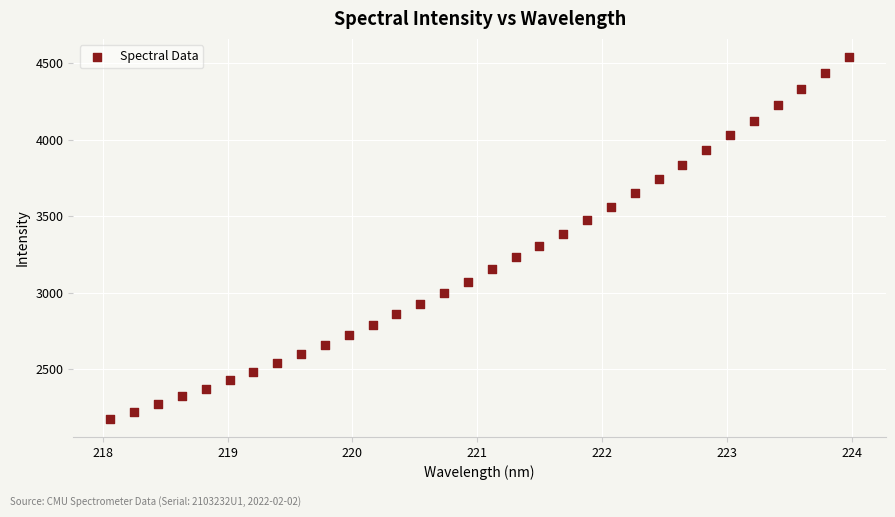

What is the range of X values (max minus min)?

5.9